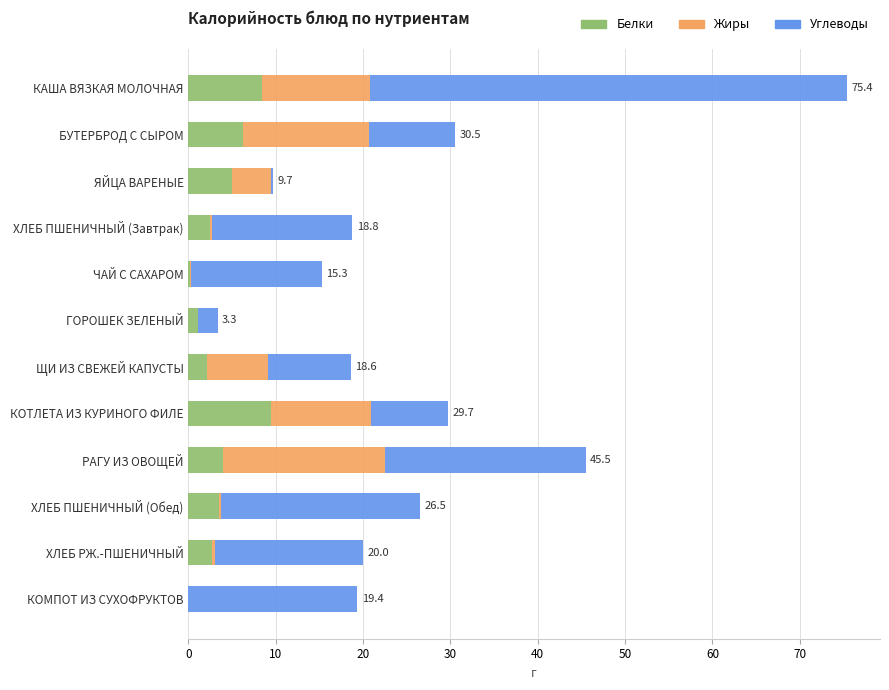

At which category is the sum across all series the highest?

КАША ВЯЗКАЯ МОЛОЧНАЯ